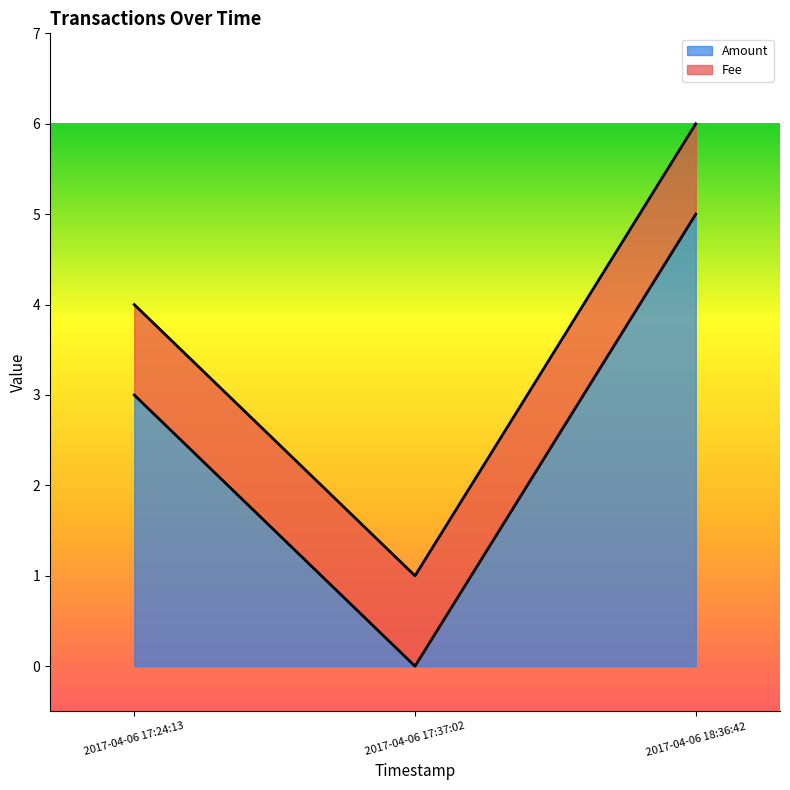

What is the change in value from 2017-04-06 17:37:02 to 2017-04-06 18:36:42?

+5